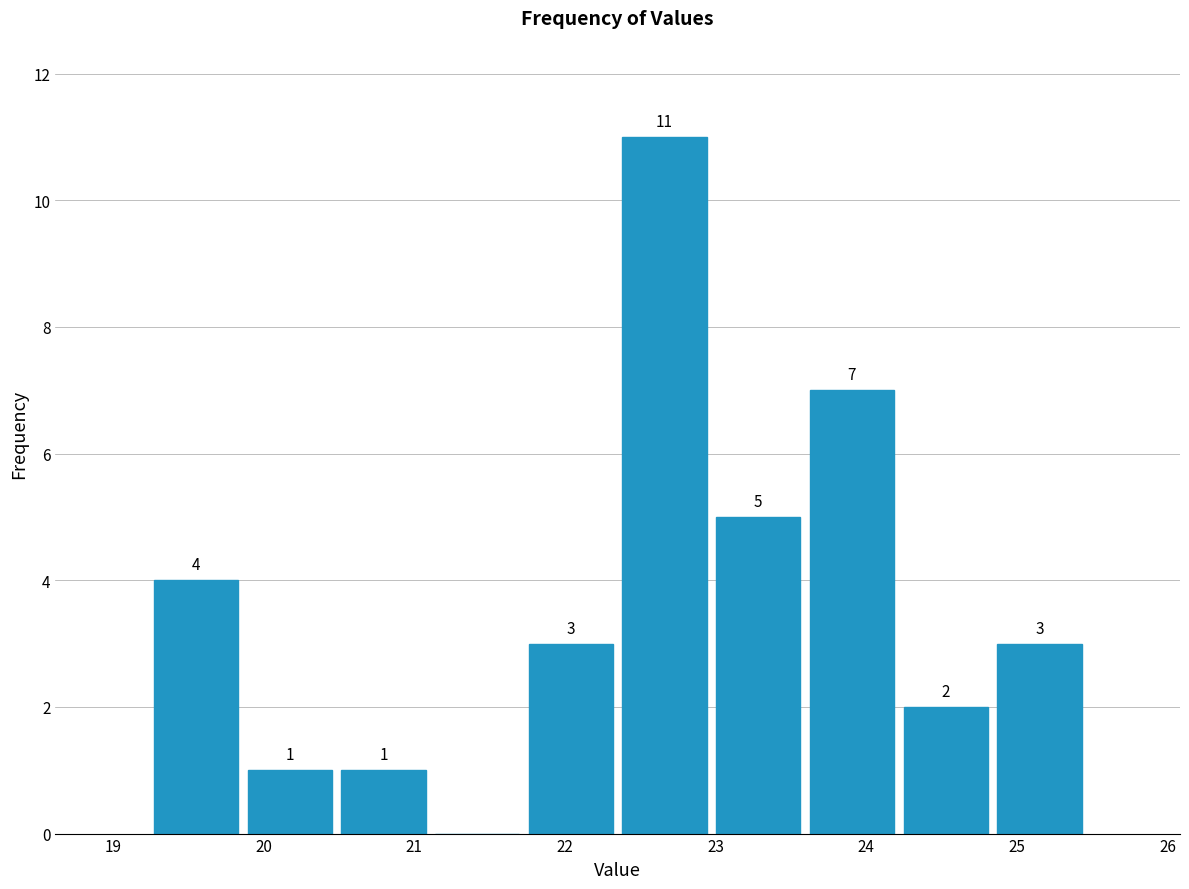

Which range on the x-axis has the tallest bar?

22.4 to 23.0